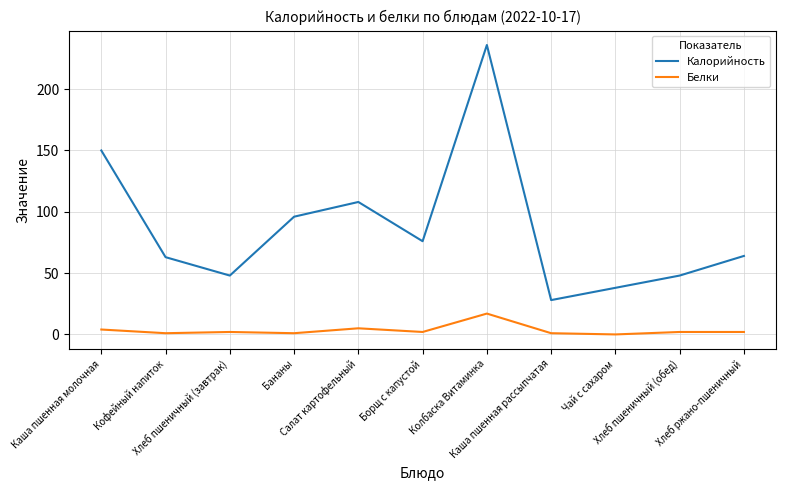

List the series in order of their overall mean, highest first.

Калорийность, Белки